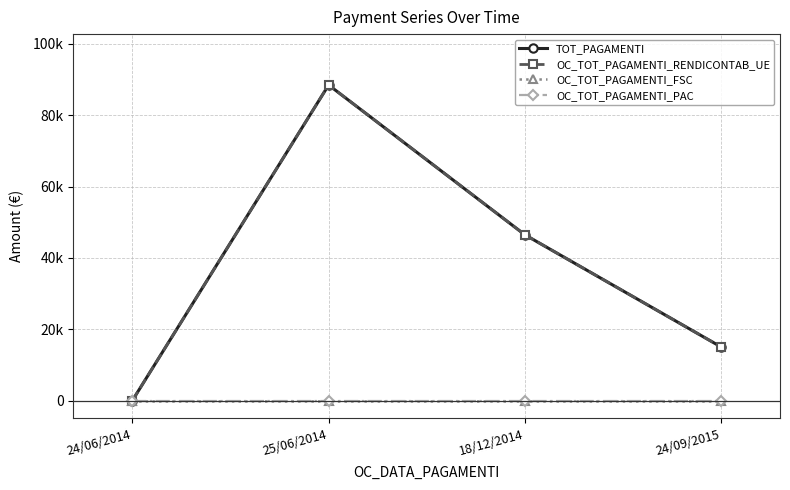

What is the difference between the maximum and minimum values in the OC_TOT_PAGAMENTI_RENDICONTAB_UE series?

88475.1